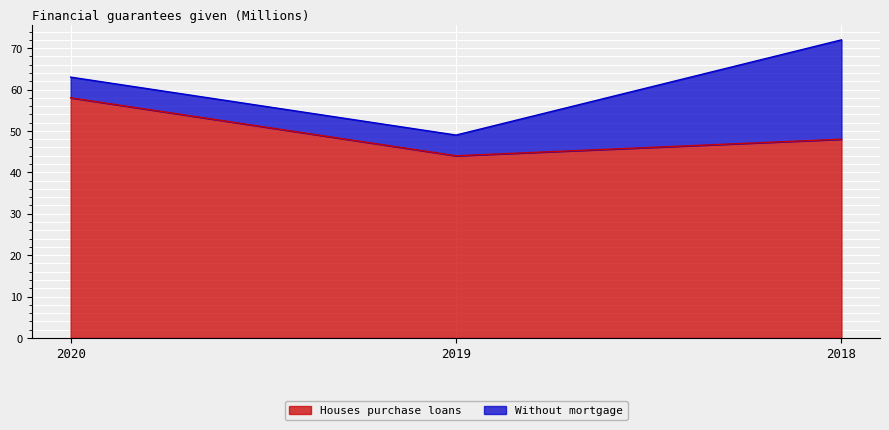

What is the difference between the maximum and minimum values?

14